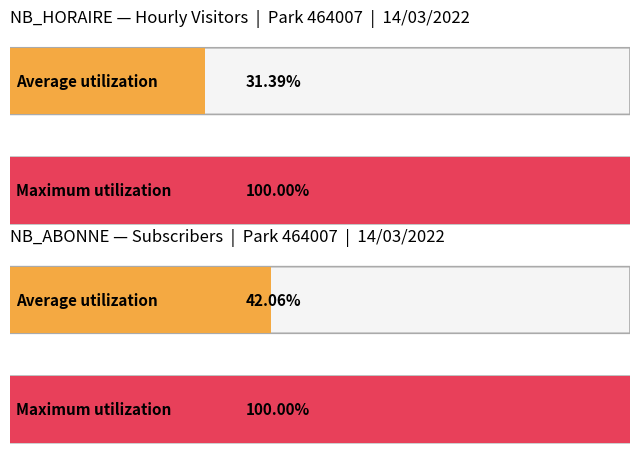

Does the chart contain any negative values?

No